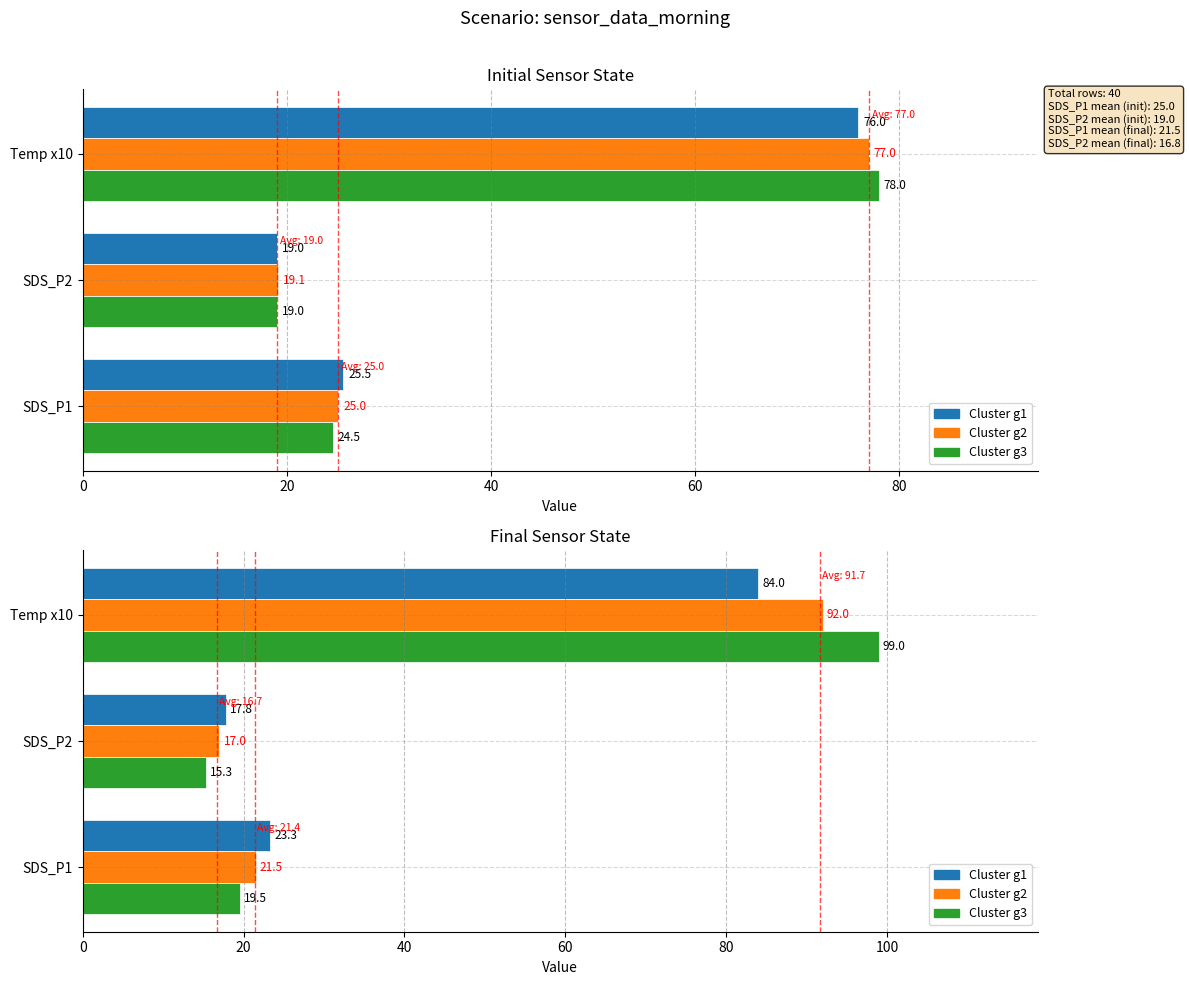

How many values in the Cluster g2 series are below 21?

1